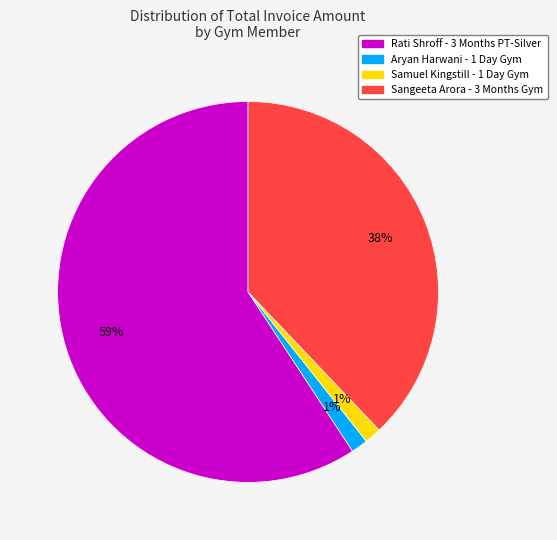

To the nearest percent, what is the average slice percentage?

25%